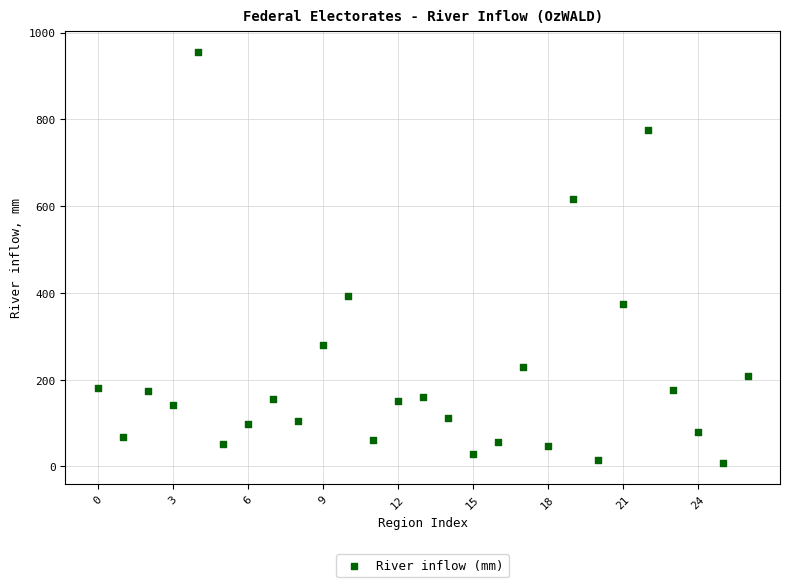

What is the range of Y values (max minus min)?

948.1